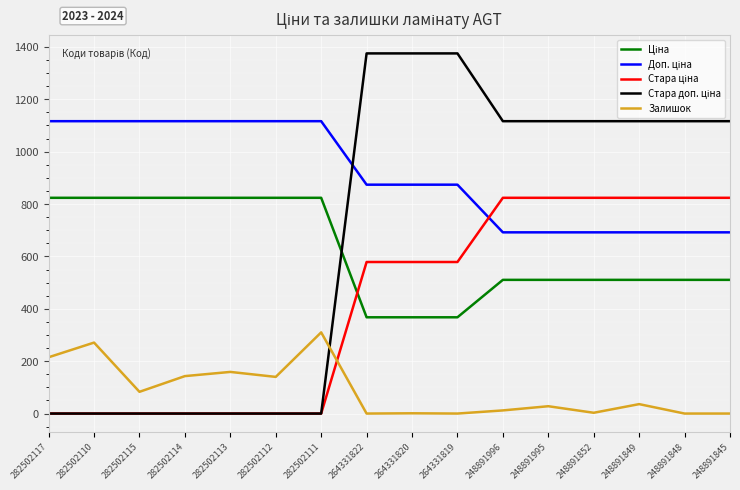

True or false: Залишок has a value of -120.0 at 248891848.

False